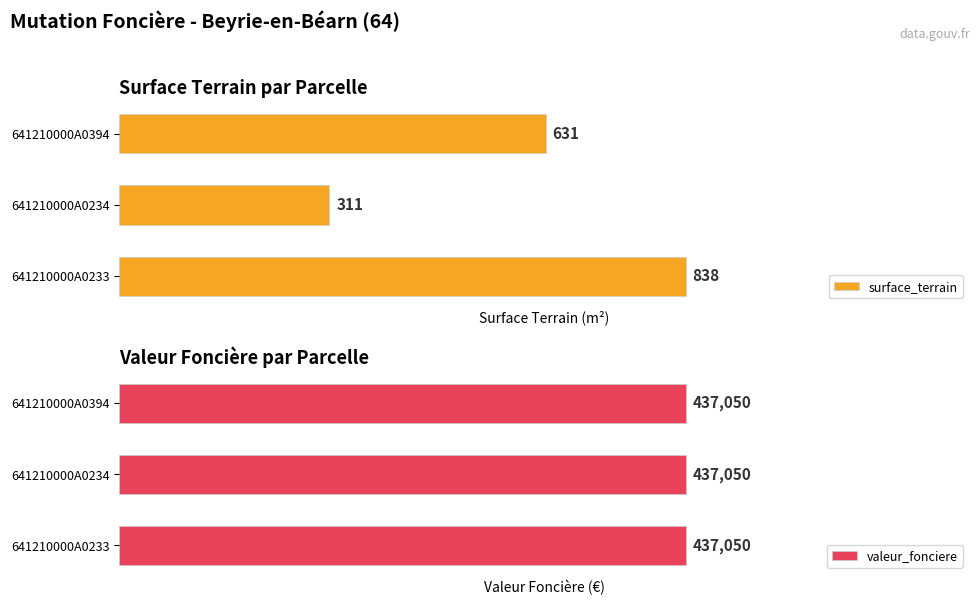

Rank the series by their average value, from lowest to highest.

valeur_fonciere, surface_terrain